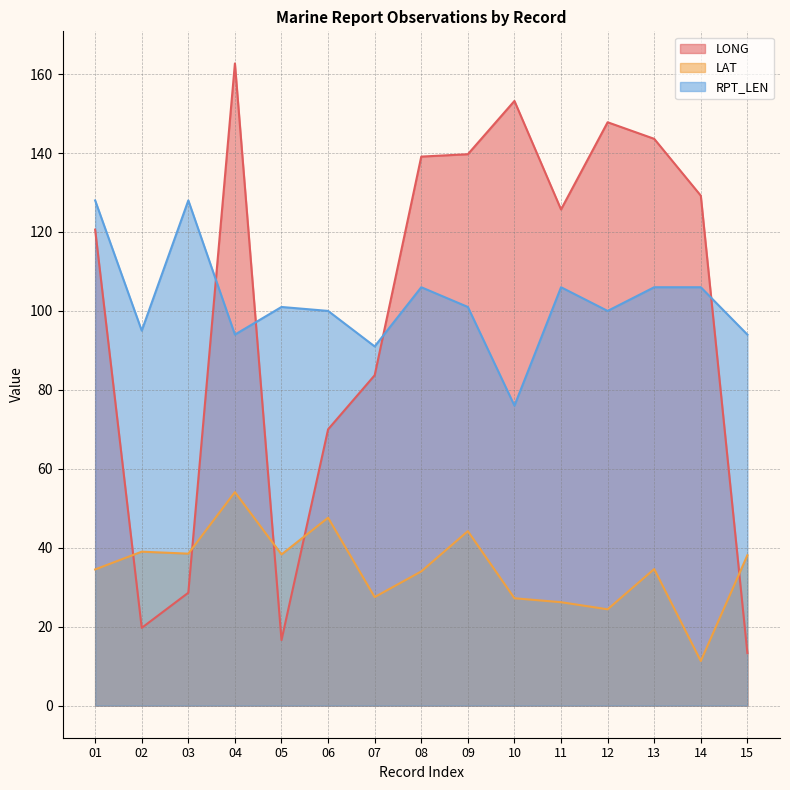

The RPT_LEN series shows 76.0 at 10. True or false?

True